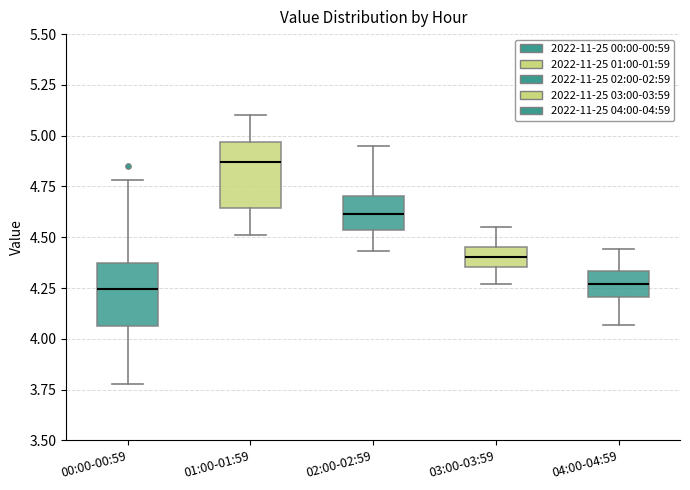

Reading left to right, transcribe this box plot: for each box, give where its median line is, the range the box spans, and where its two whiskers end, as read against the y-axis. The values are not printed on the chart, so give them approximately, as read against the axis.

00:00-00:59: median 4.25, box 4.05 to 4.40, whiskers 3.80 to 4.80
01:00-01:59: median 4.85, box 4.65 to 4.95, whiskers 4.50 to 5.10
02:00-02:59: median 4.60, box 4.55 to 4.70, whiskers 4.45 to 4.95
03:00-03:59: median 4.40, box 4.35 to 4.45, whiskers 4.25 to 4.55
04:00-04:59: median 4.25, box 4.20 to 4.35, whiskers 4.05 to 4.45